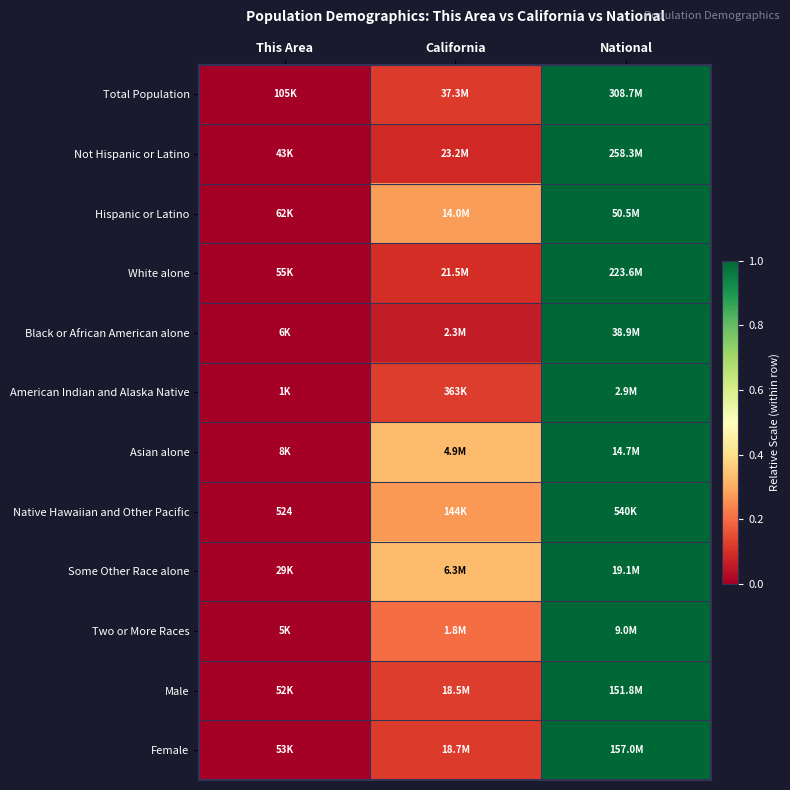

The value of Native Hawaiian and Other Pacific at California is 0.5. True or false?

False